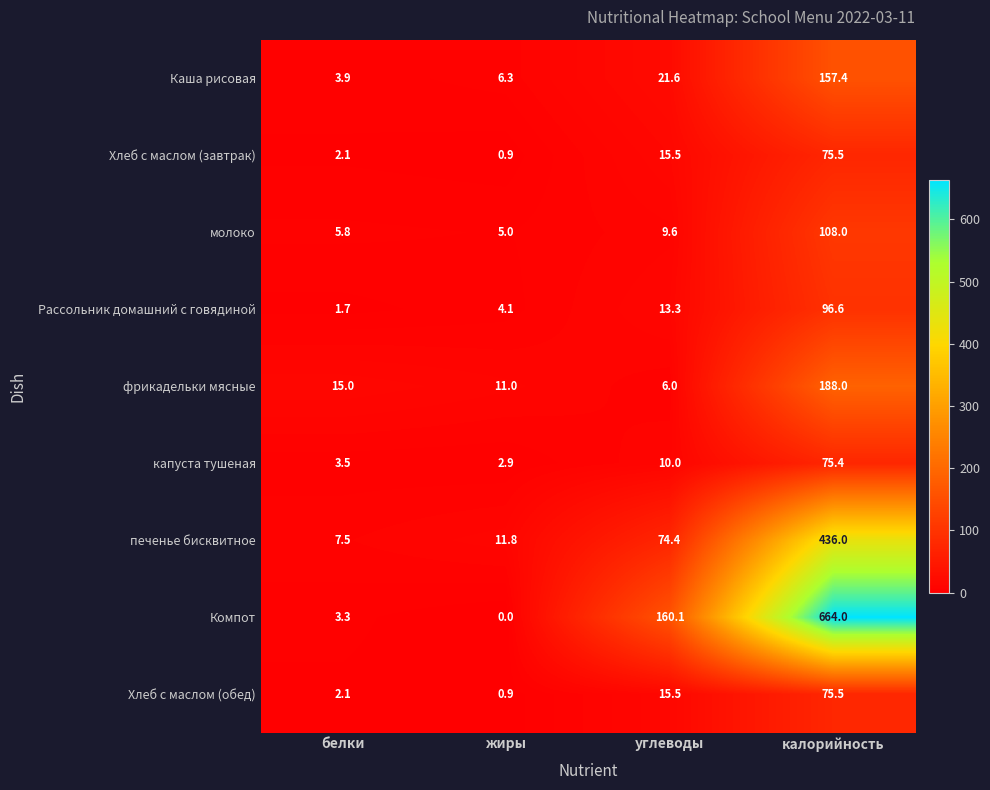

What is the spread (max minus min) of values at белки?

13.3